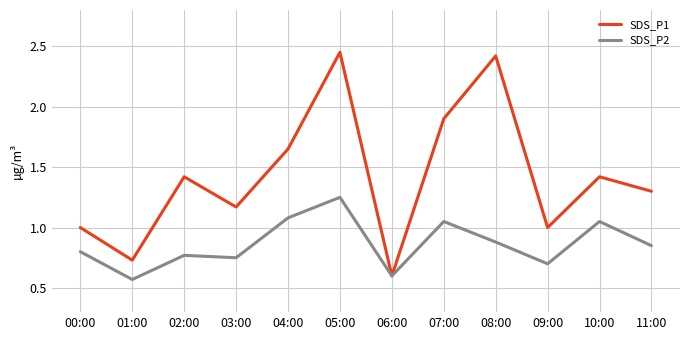

The value of SDS_P2 at 01:00 is 0.3. True or false?

False